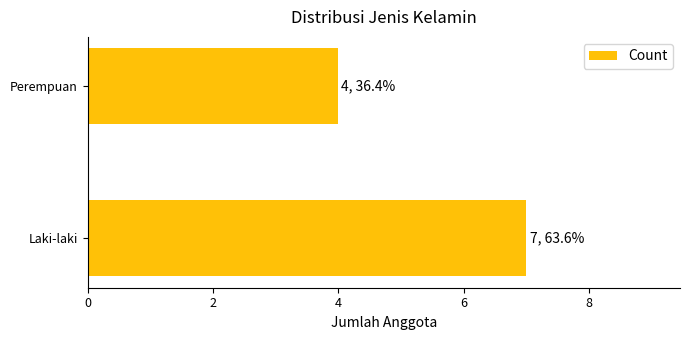

What is the average value?

6